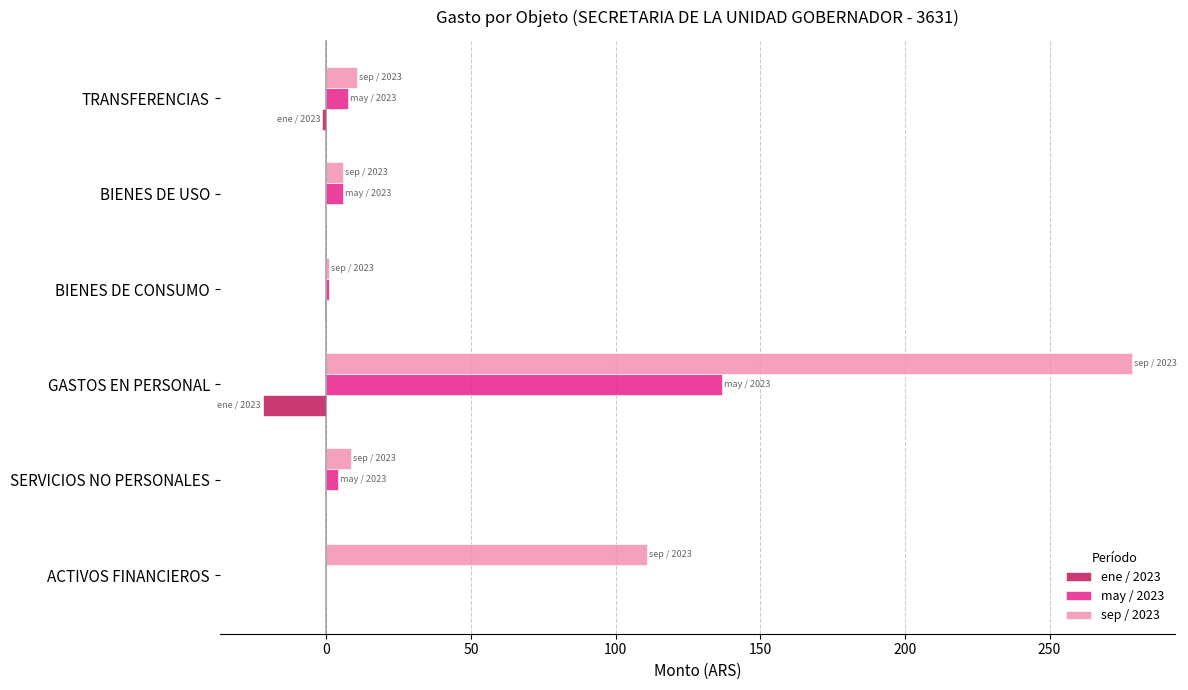

What are all the series names shown in the legend?

ene / 2023, may / 2023, sep / 2023